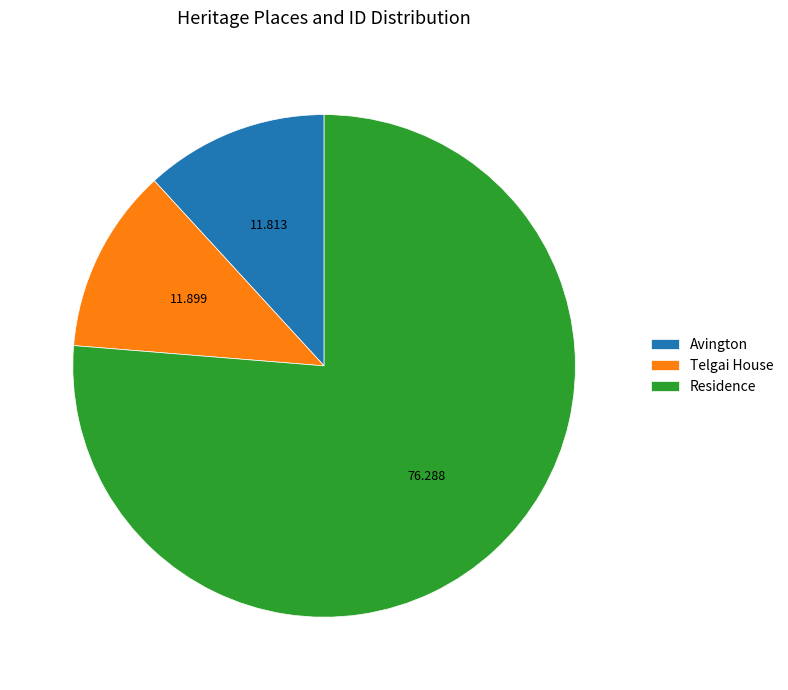

Does Avington represent more than half of the total?

No